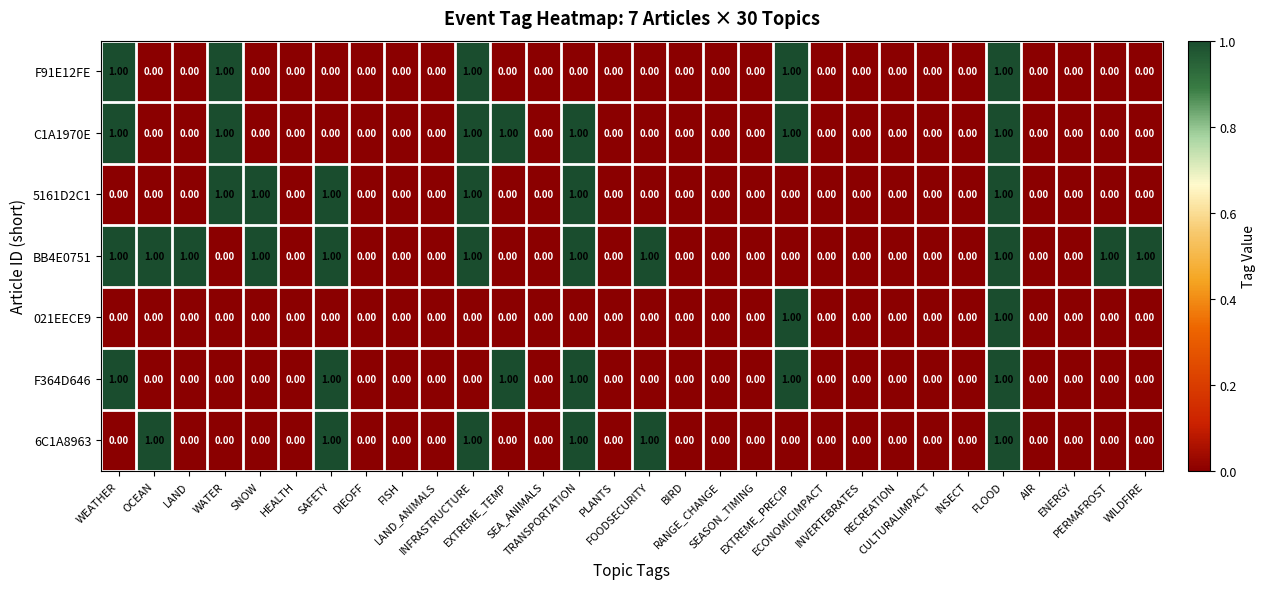

Which series has the largest total across all categories?

BB4E0751